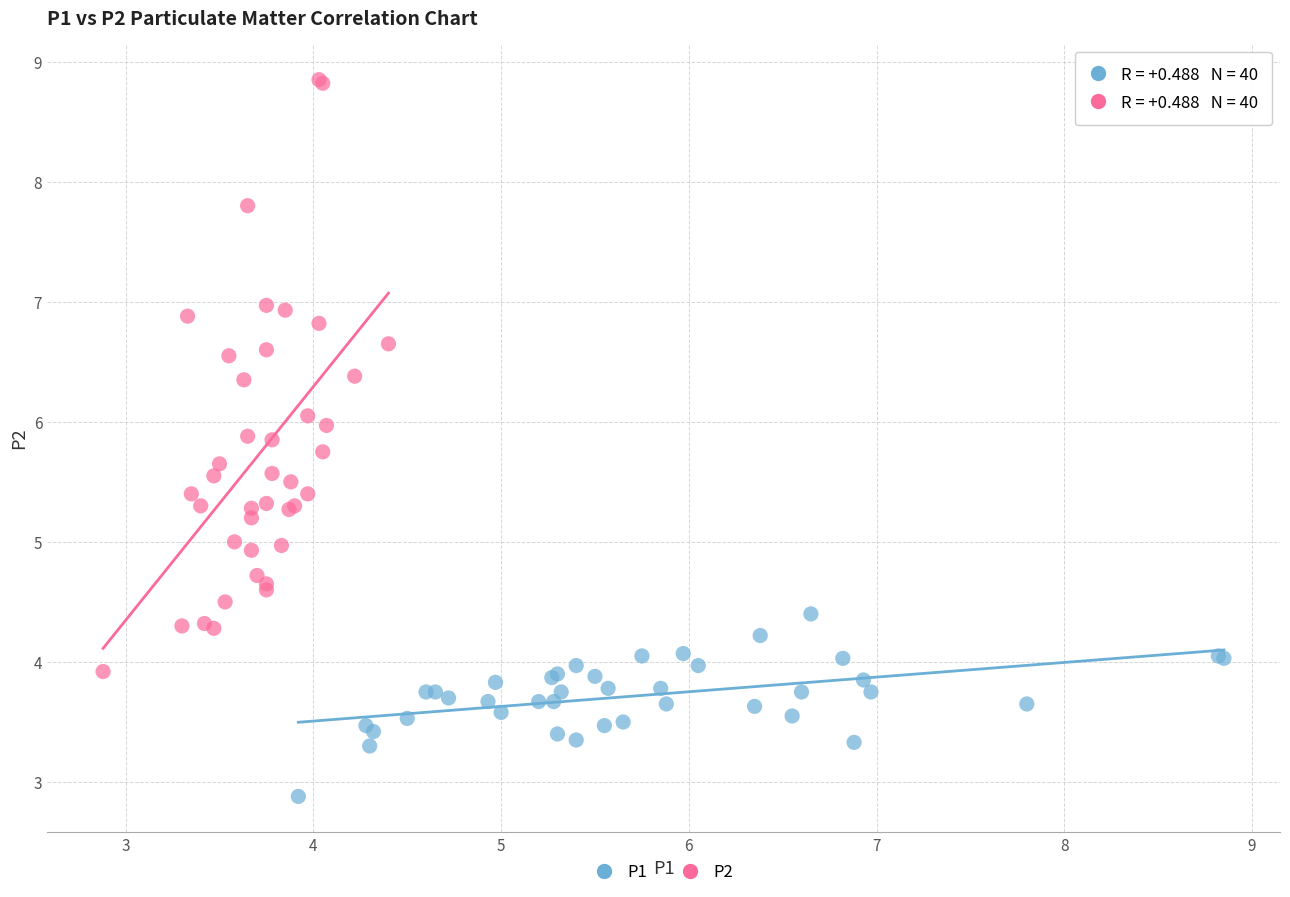

What are all the series names shown in the legend?

P1, P2